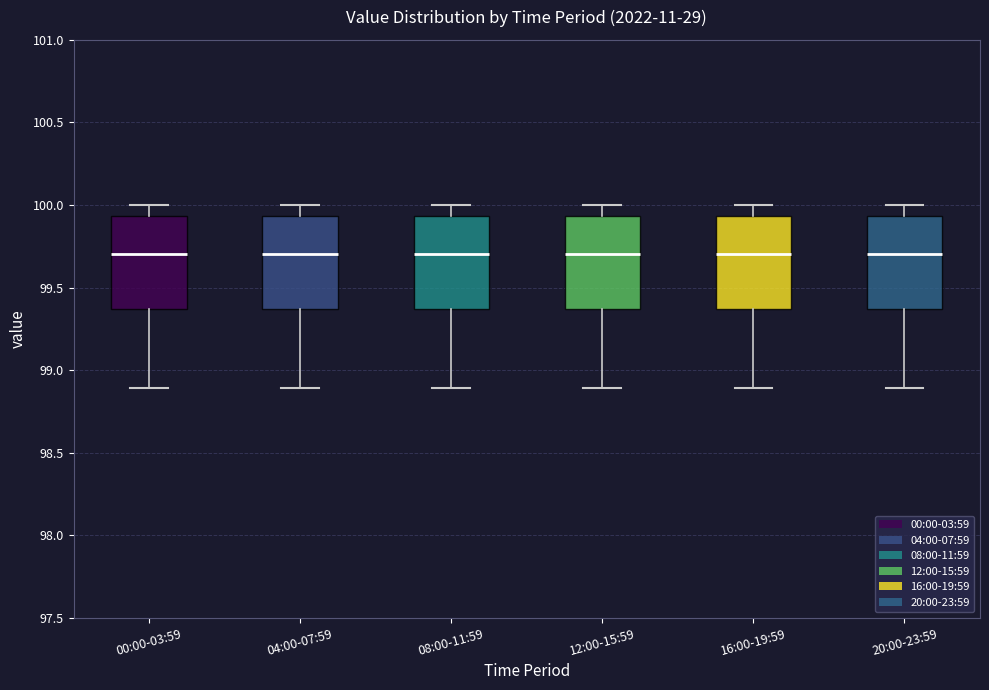

Where does the lower whisker of the box for 16:00-19:59 end on the y-axis? The values are not printed on the chart, so give them approximately, as read against the axis.

98.90